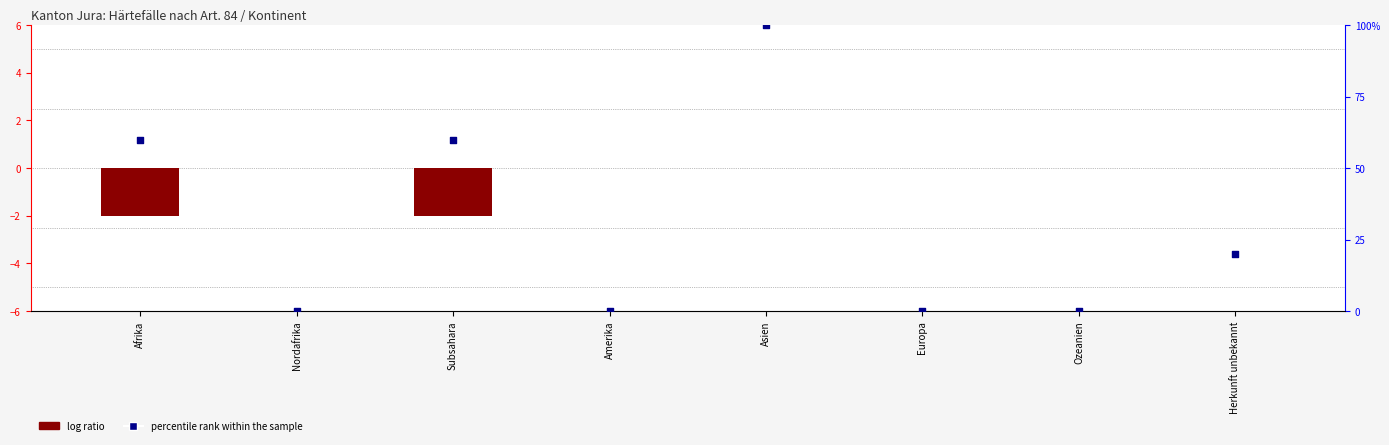

What are all the series names shown in the legend?

log ratio, percentile rank within the sample